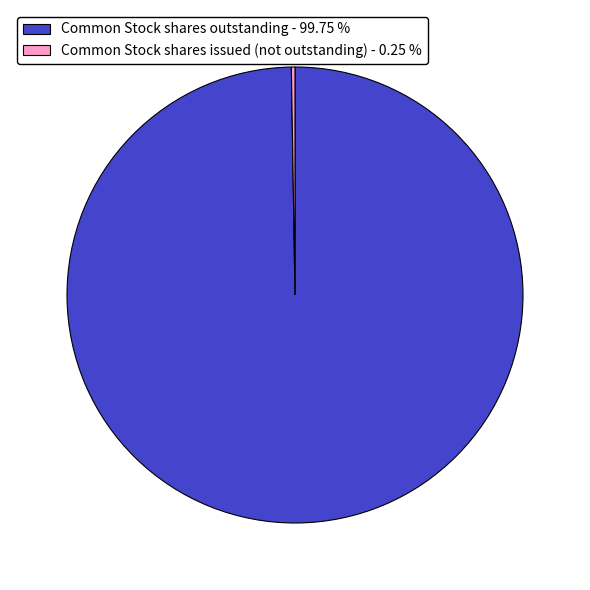

Is Common Stock shares outstanding - 99.75 % the majority of the pie?

Yes